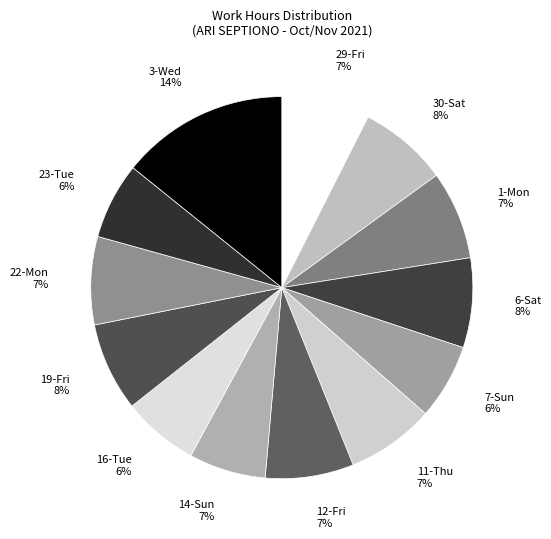

How many segments does this pie chart have?

13